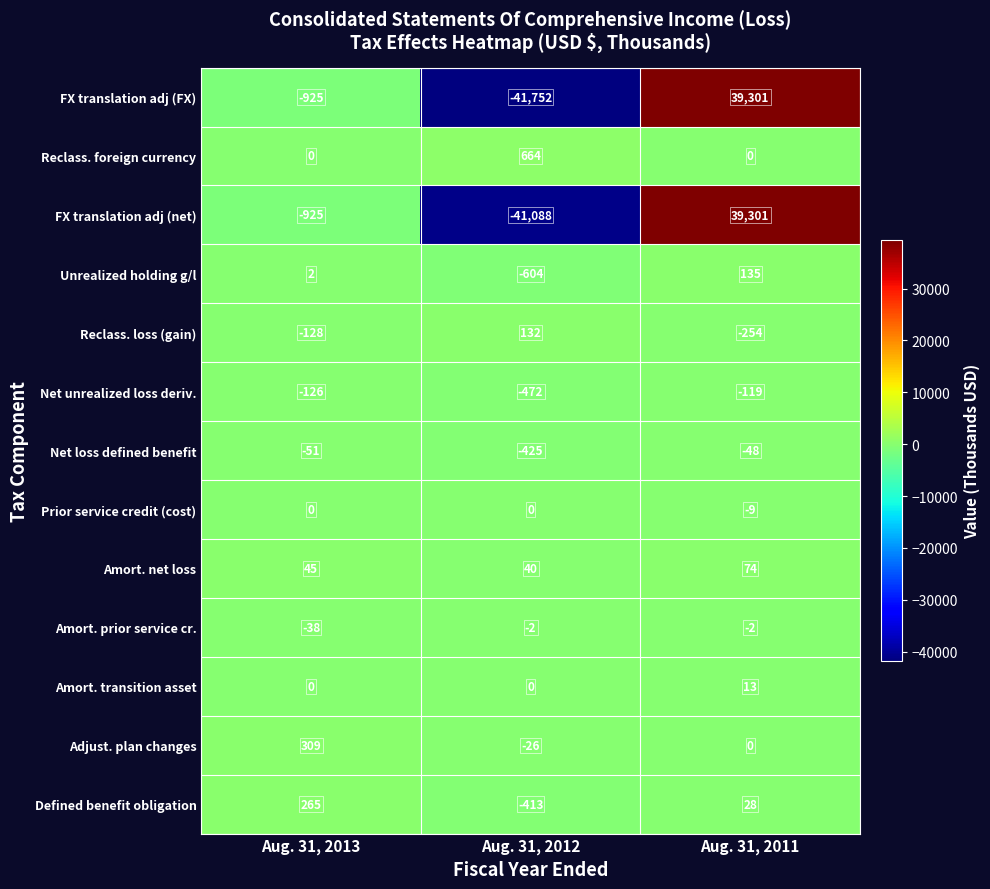

At which category is the sum across all series the highest?

Aug. 31, 2011